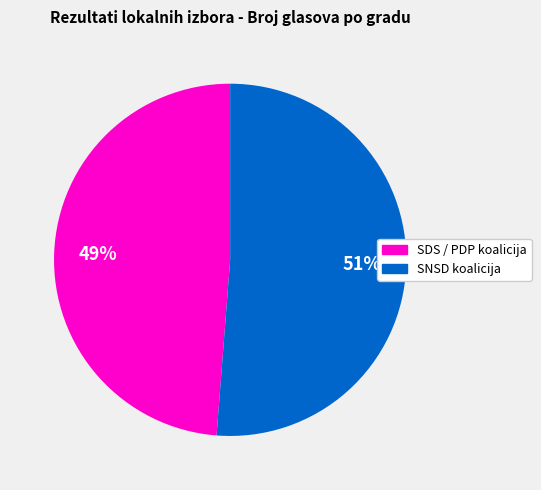

The SNSD koalicija slice represents 51% of the pie. True or false?

True